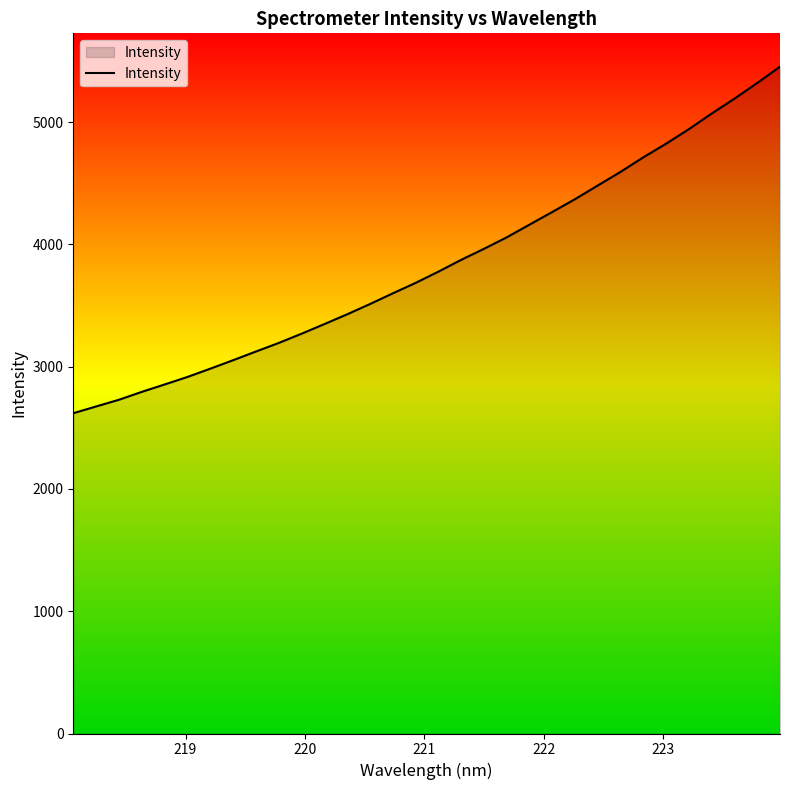

True or false: there are more than 0 points higher than both neighbors.

False